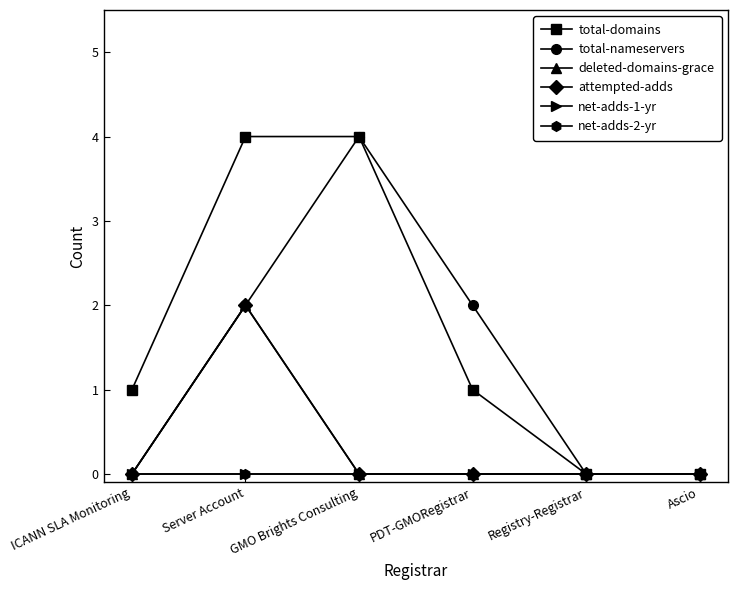

Is it true that total-domains equals 2 at Server Account?

False